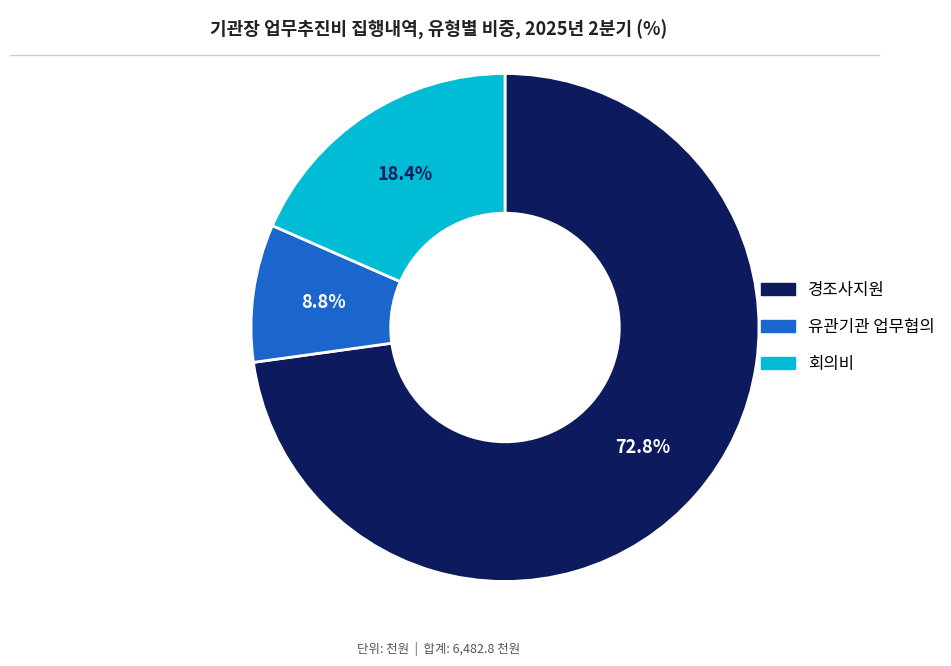

To the nearest percent, what is the average slice percentage?

33%